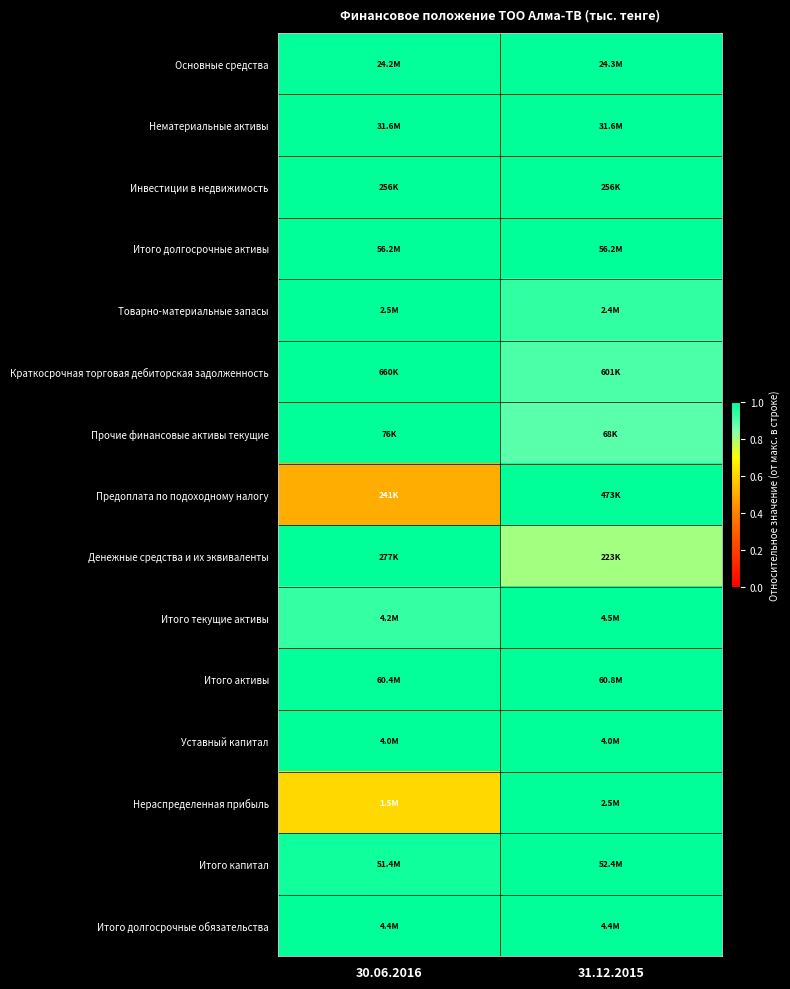

How many data points does each series have?

2